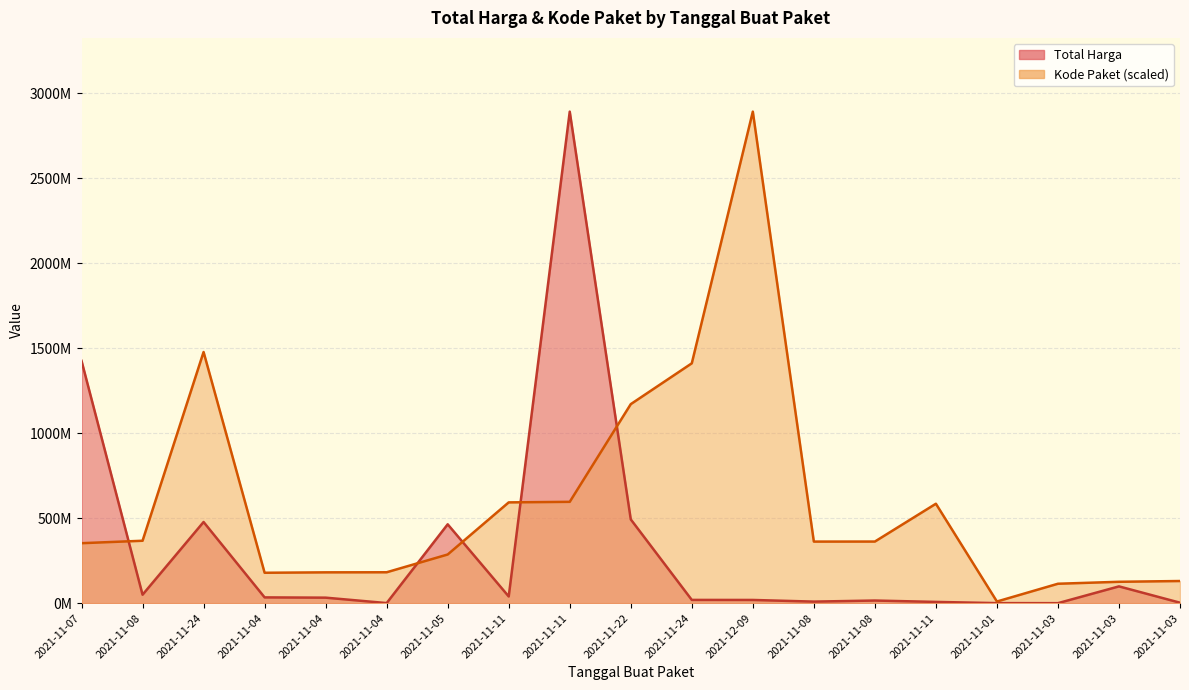

Where does the Total Harga series first go above 32441200?

2021-11-07